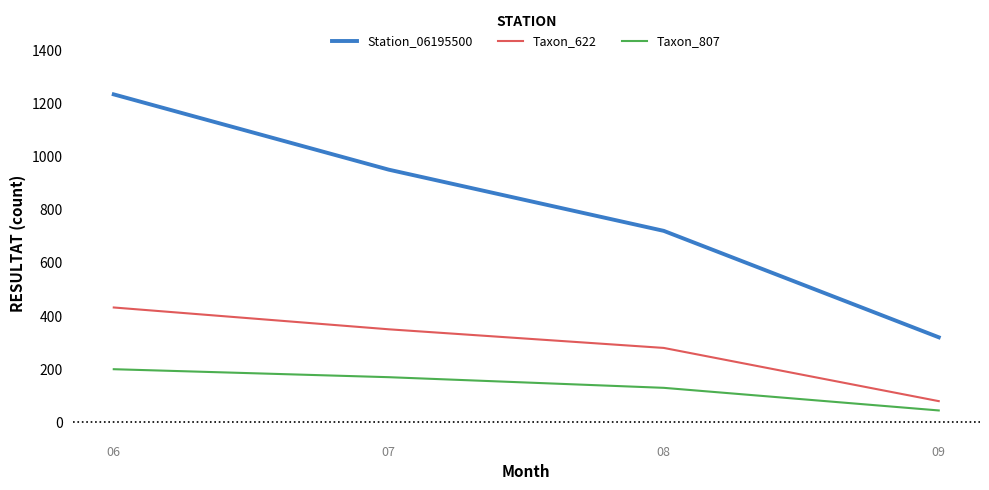

Reading right to left, transcribe all the data shown in this chart.

Station_06195500: 320	720	950	1233
Taxon_622: 80	280	350	432
Taxon_807: 45	130	170	200